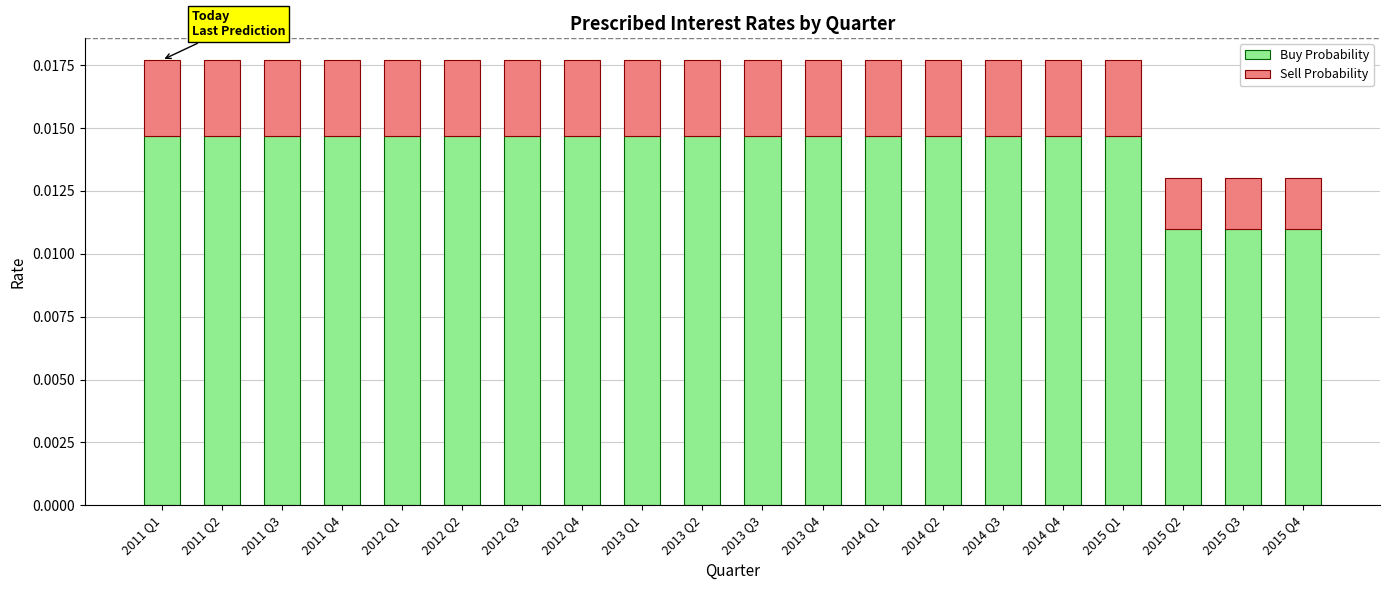

Count the Buy Probability values in the range 0 to 1.

20